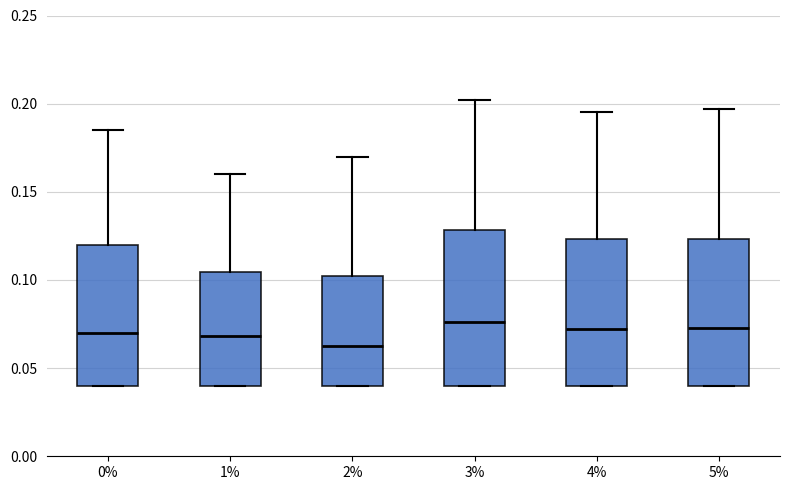

Reading left to right, transcribe this box plot: for each box, give where its median line is, the range the box spans, and where its two whiskers end, as read against the y-axis. The values are not printed on the chart, so give them approximately, as read against the axis.

0%: median 0.070, box 0.040 to 0.120, whiskers 0.040 to 0.185
1%: median 0.070, box 0.040 to 0.105, whiskers 0.040 to 0.160
2%: median 0.065, box 0.040 to 0.105, whiskers 0.040 to 0.170
3%: median 0.075, box 0.040 to 0.130, whiskers 0.040 to 0.200
4%: median 0.070, box 0.040 to 0.125, whiskers 0.040 to 0.195
5%: median 0.075, box 0.040 to 0.125, whiskers 0.040 to 0.195